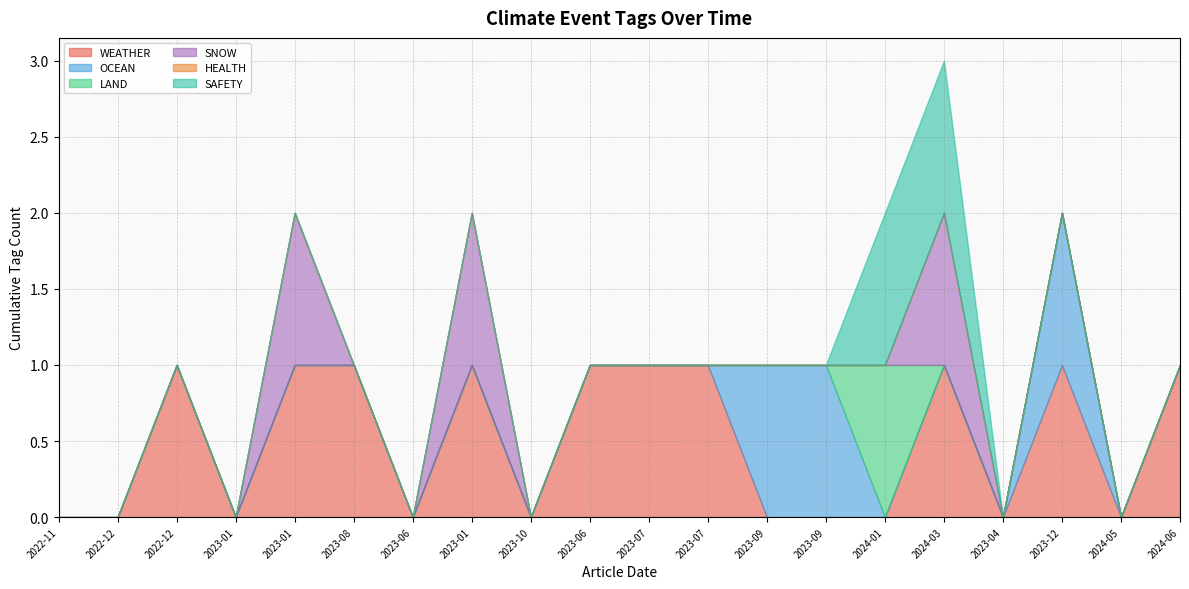

How many times do WEATHER and LAND cross each other?

1